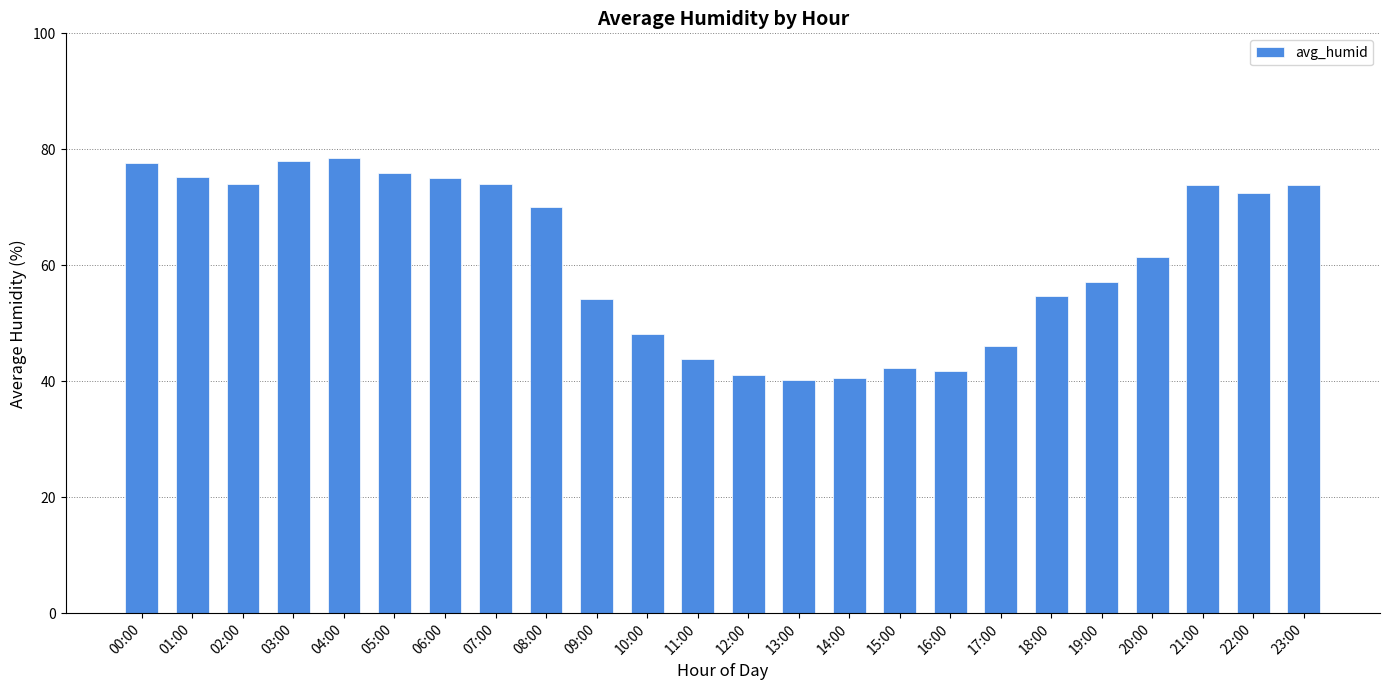

Approximately how many times larger is the value at 05:00 compared to 03:00?

1.0